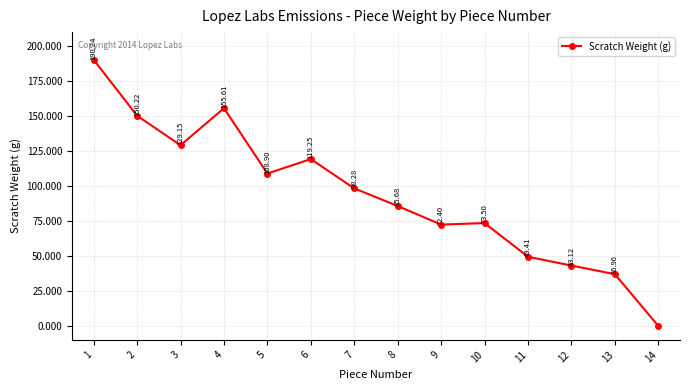

How many values are above zero?

13